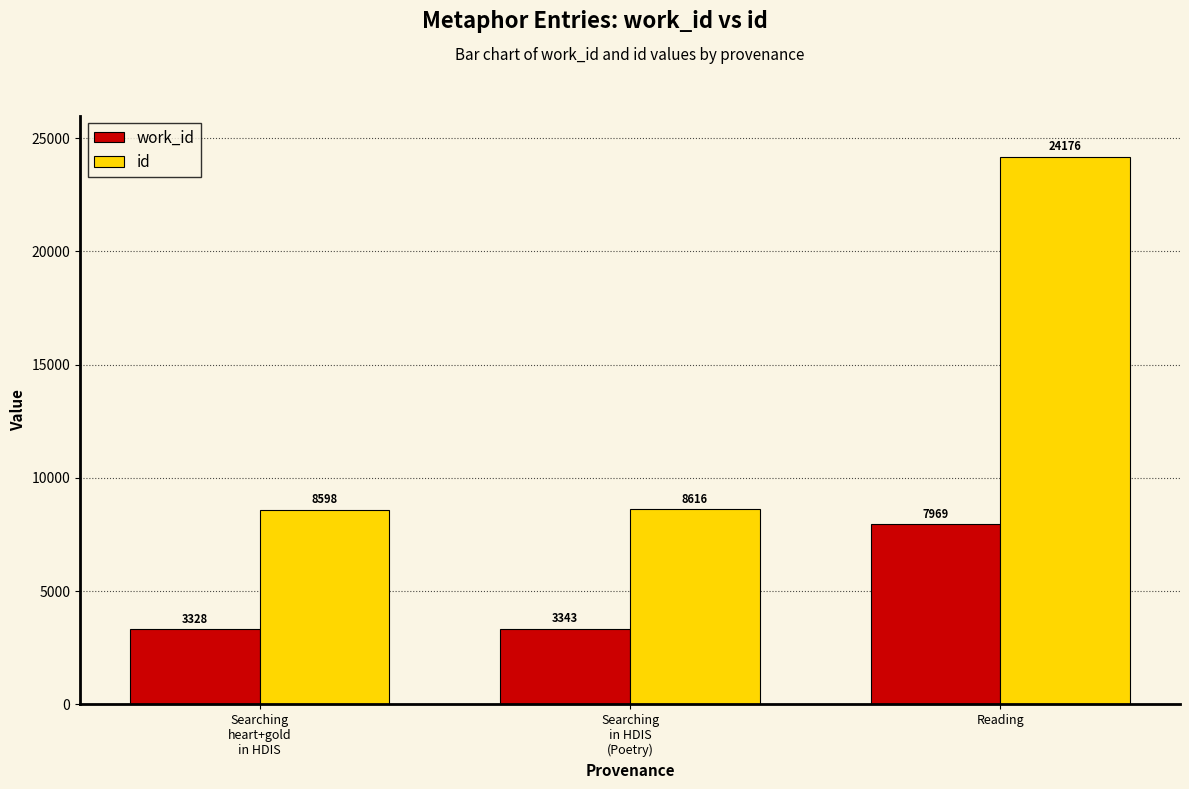

Between Searching
heart+gold
in HDIS and Reading, which series saw the biggest shift?

id